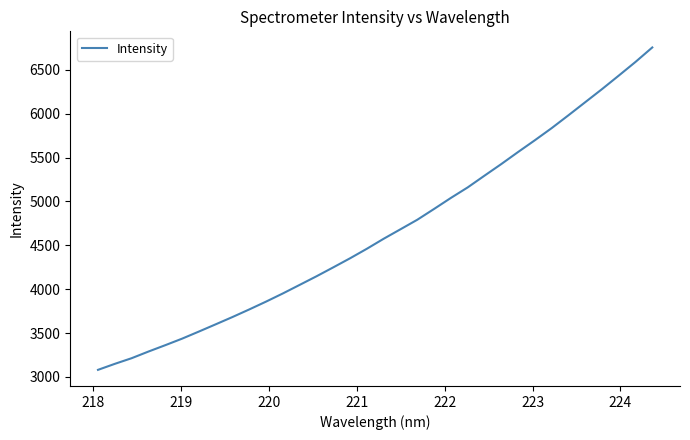

Count the number of values greater than 4575.

17